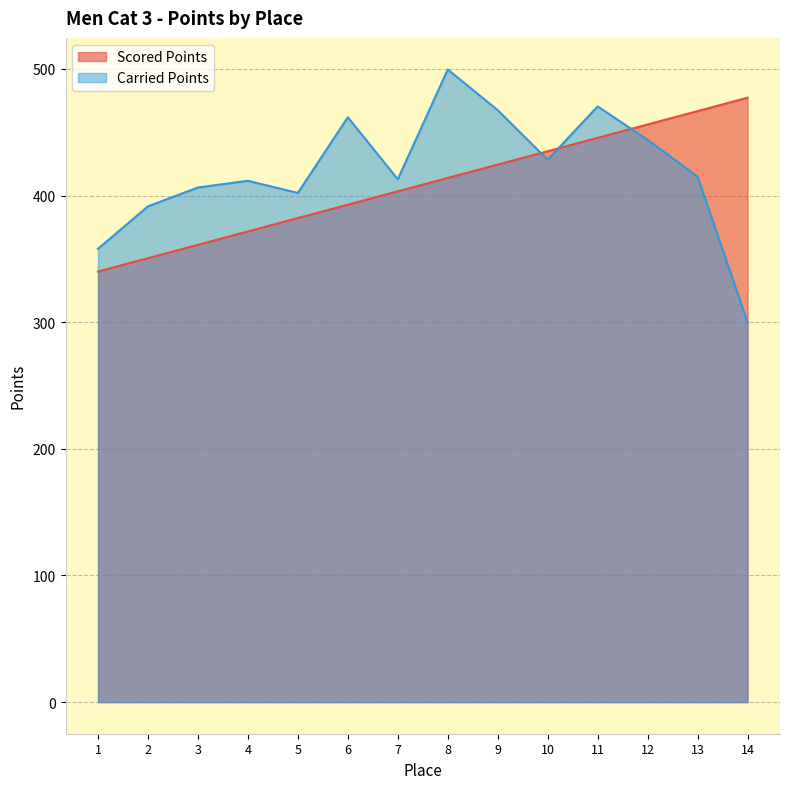

Rank the series at 11 from highest to lowest value.

Carried Points, Scored Points